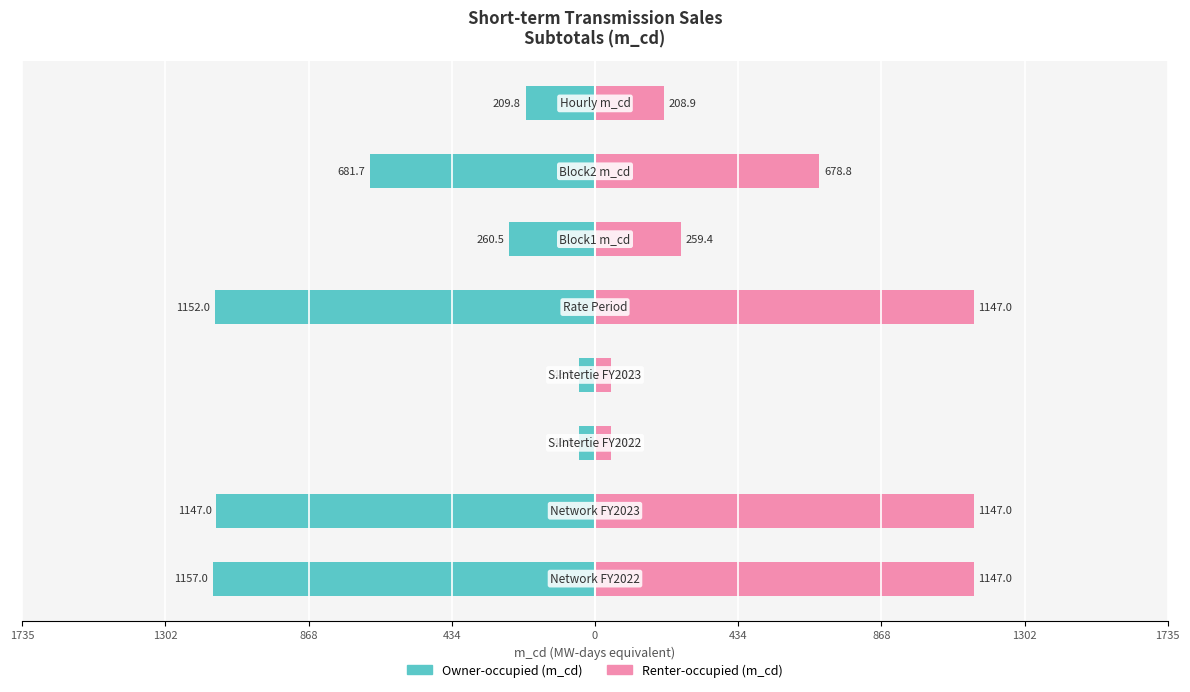

Reading left to right, what are all the values shown in this chart?

Owner-occupied (m_cd): -1157.0	-1147.0	-48.0	-48.0	-1152.0	-260.5	-681.7	-209.8
Renter-occupied (m_cd): 1147.0	1147.0	48.0	48.0	1147.0	259.4	678.8	208.9